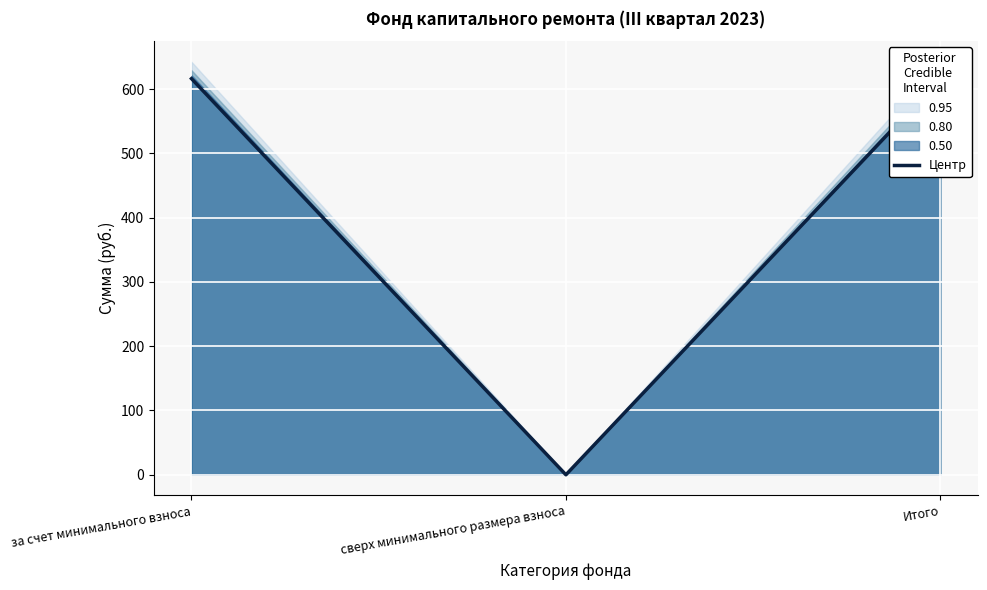

Reading left to right, list all the values displayed in this chart.

за счет минимального взноса=616.3	сверх минимального размера взноса=0.0	Итого=616.3